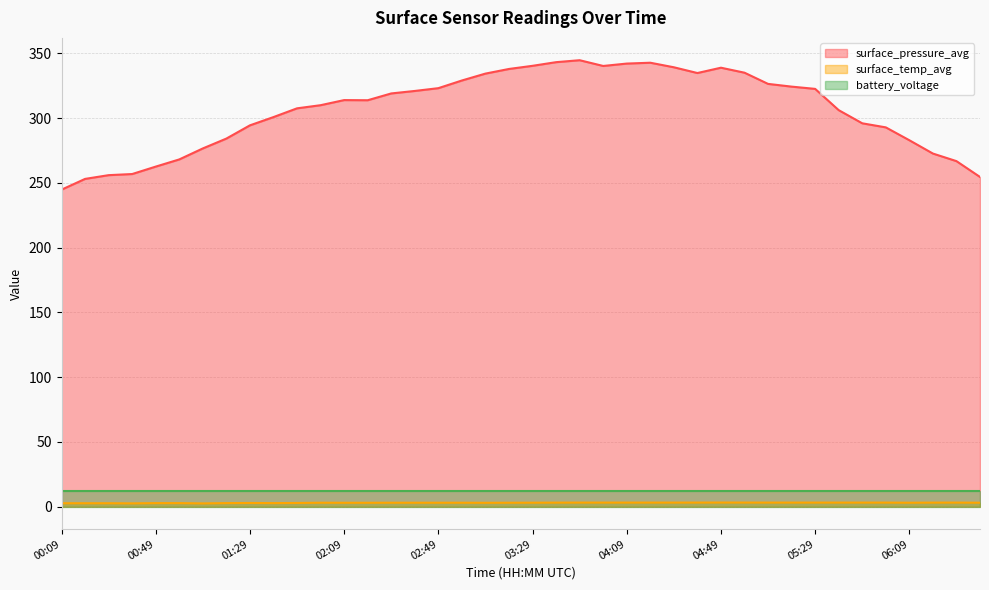

True or false: surface_pressure_avg and battery_voltage cross at least once.

False